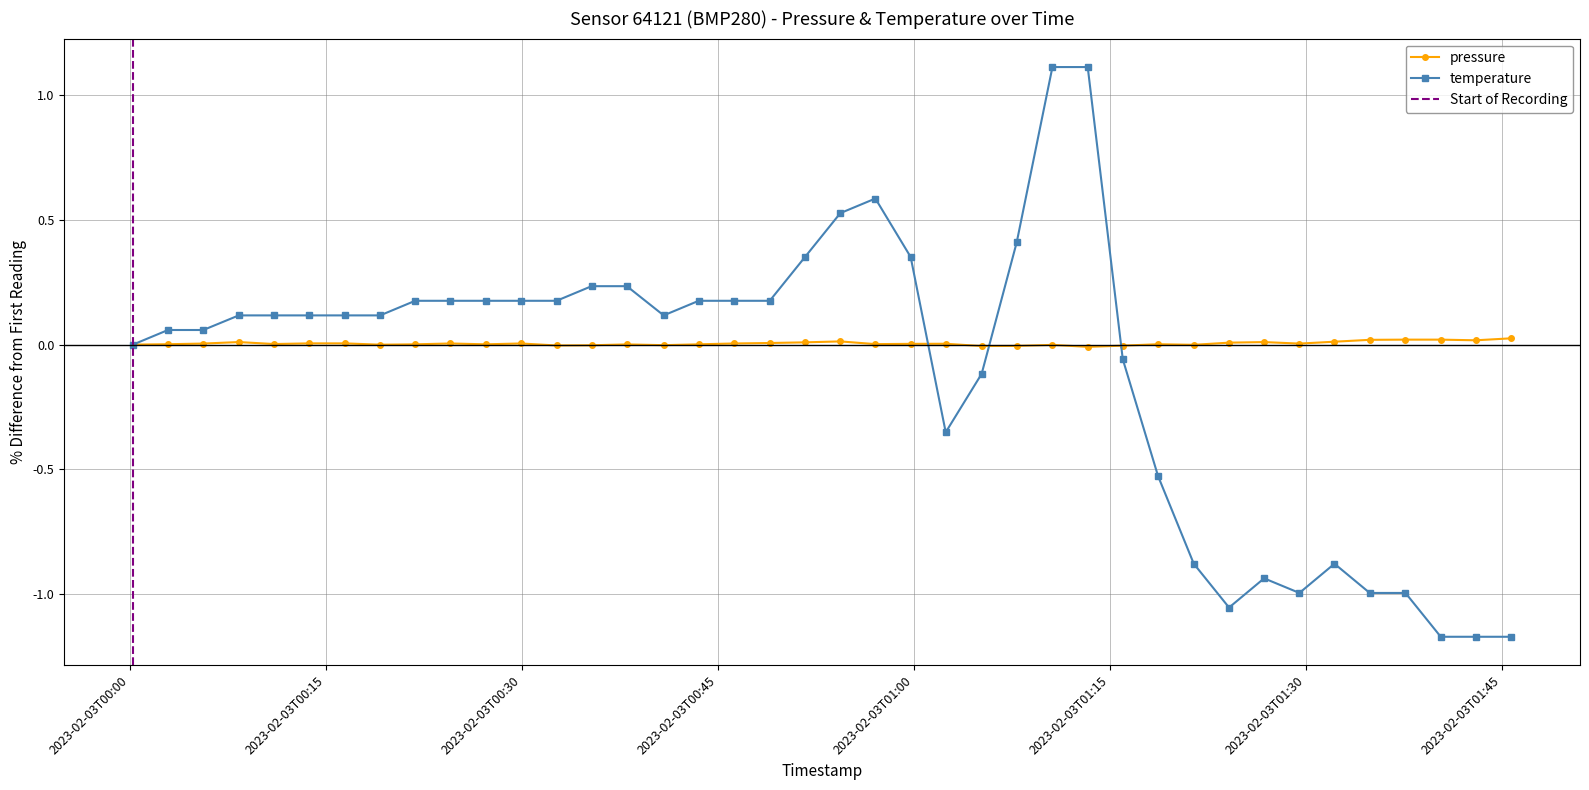

What is the value of the temperature point at the 12th from the left?

0.2